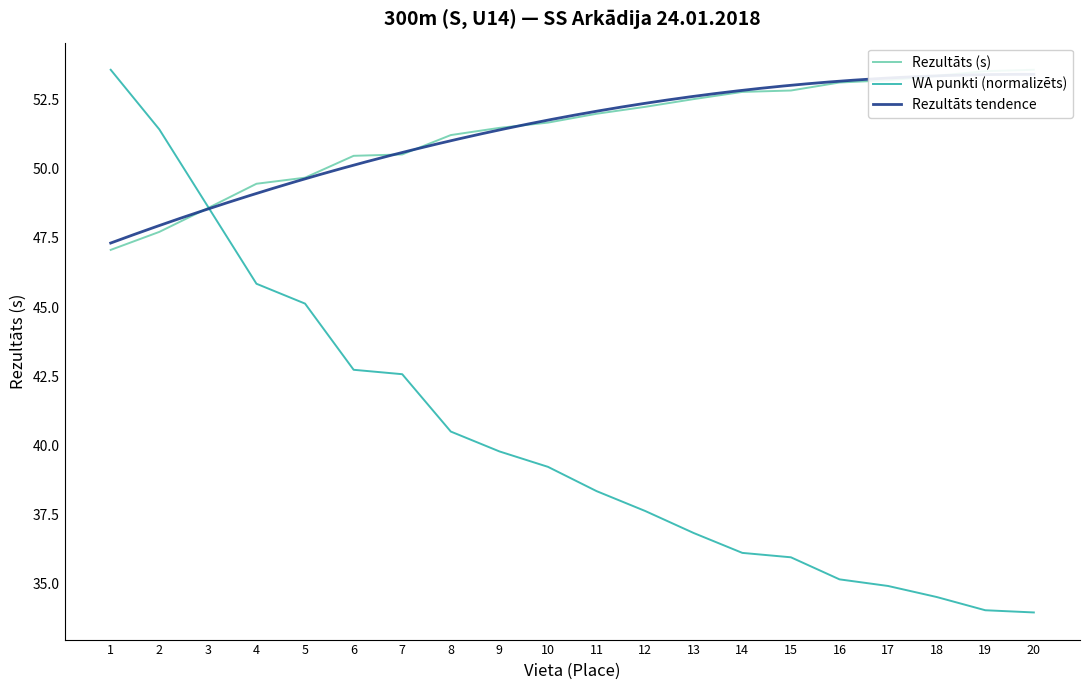

At which label is WA punkti closest to 43?

6